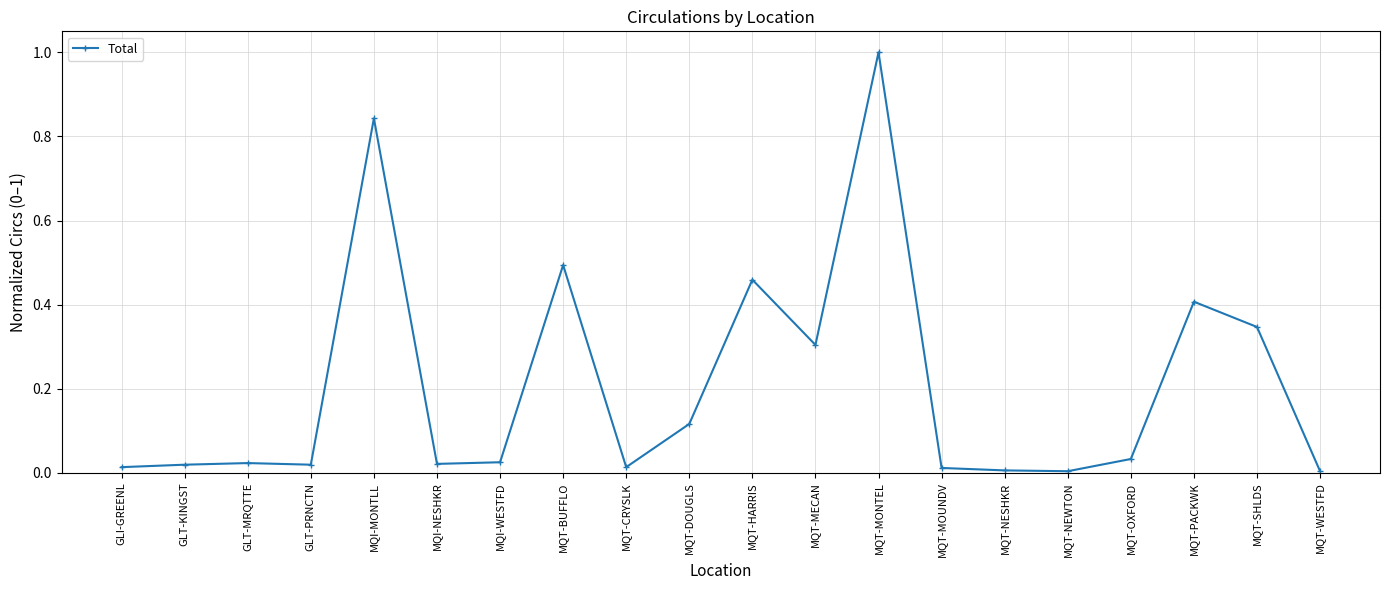

What is the average value?

0.2